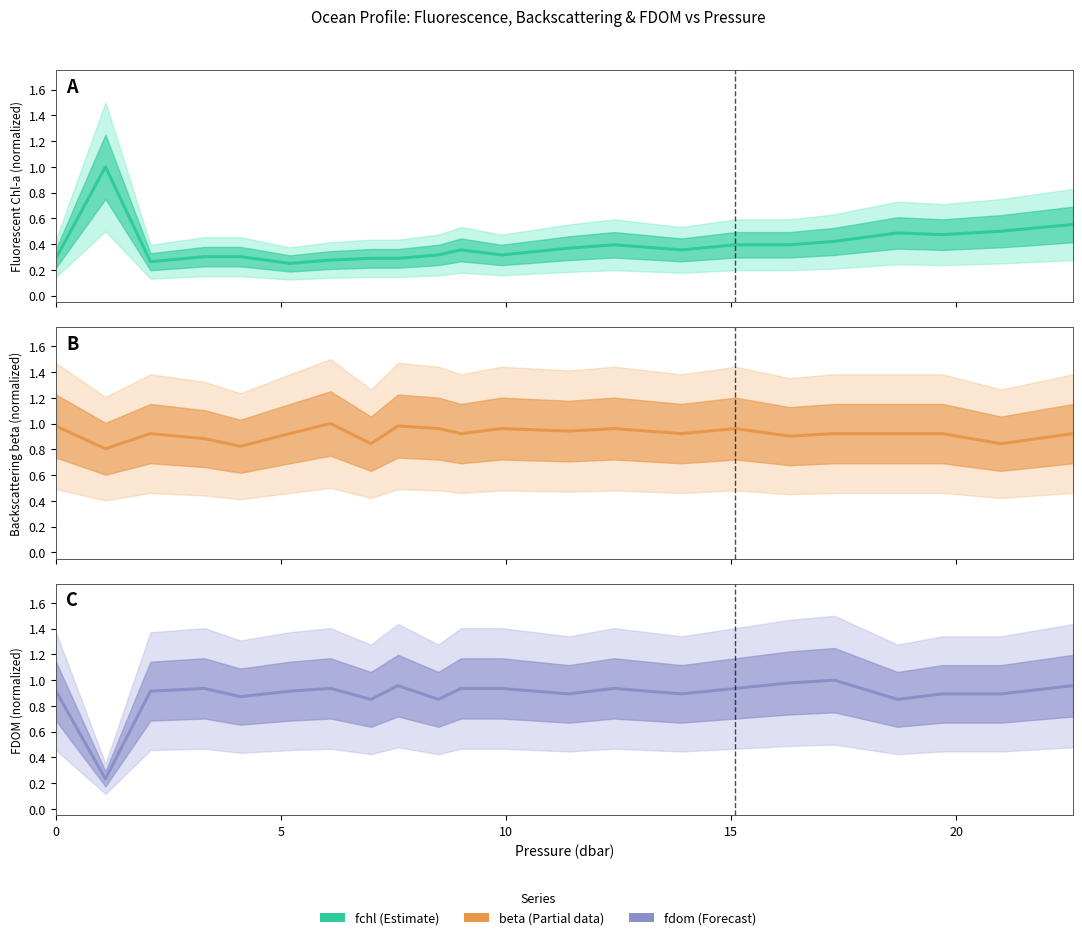

What is the difference between the maximum and minimum values in the fchl series?

0.7